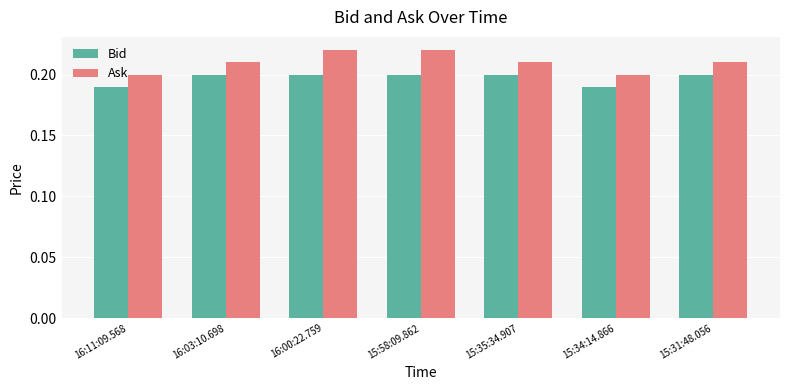

What is the label of the 1st bar from the left?

16:11:09.568